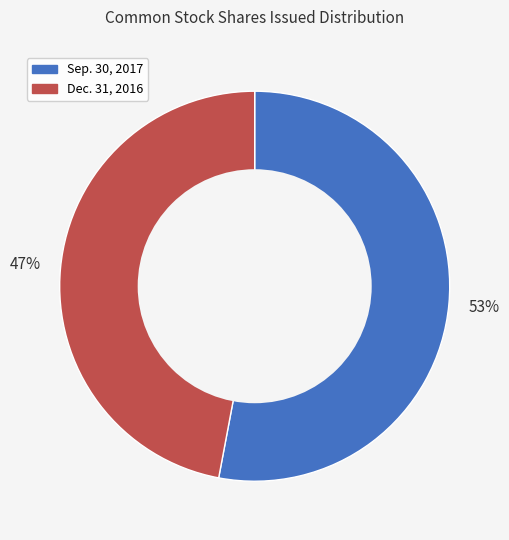

To the nearest percent, what is the average slice percentage?

50%